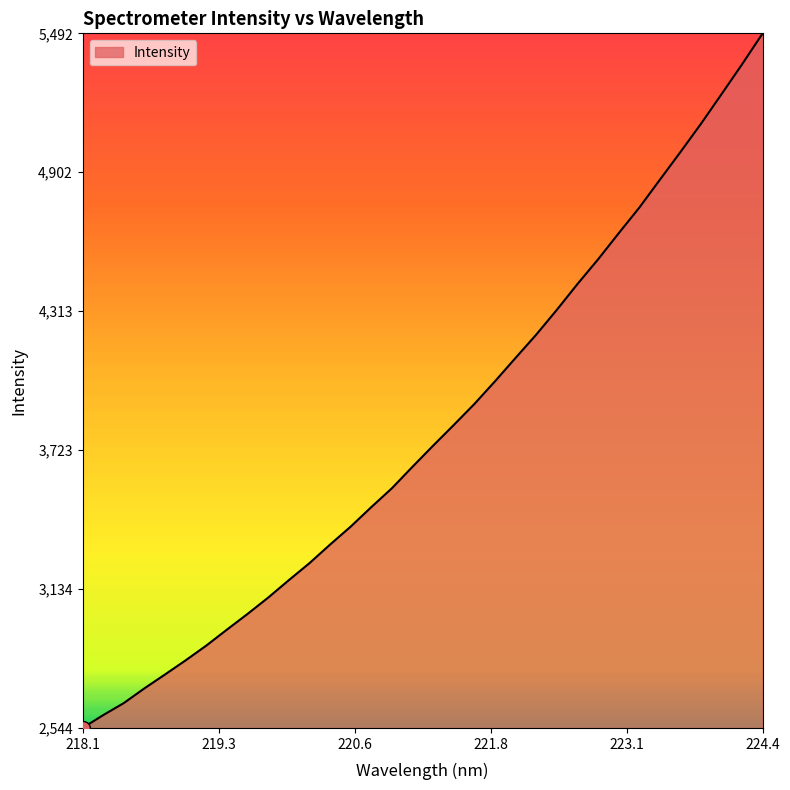

What is the greatest value displayed?

5491.7